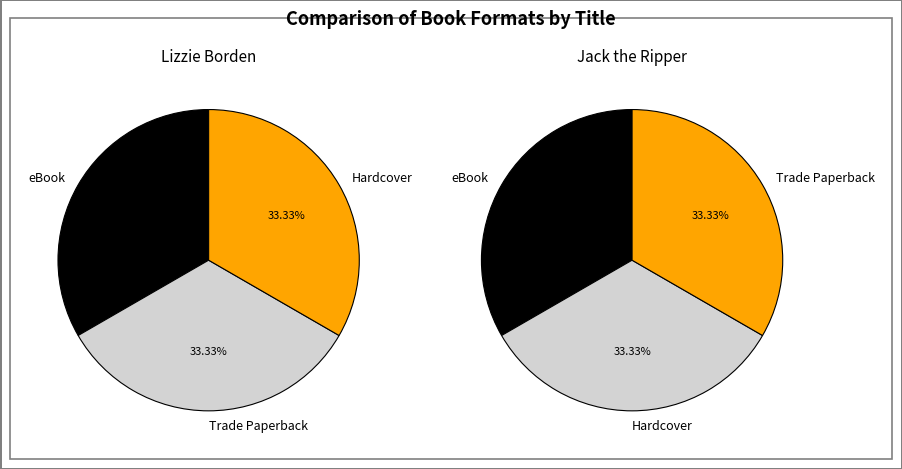

How many segments does this pie chart have?

3